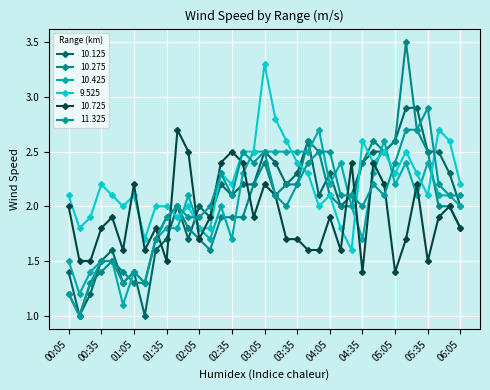

What are all the series names shown in the legend?

10.125, 10.275, 10.425, 9.525, 10.725, 11.325